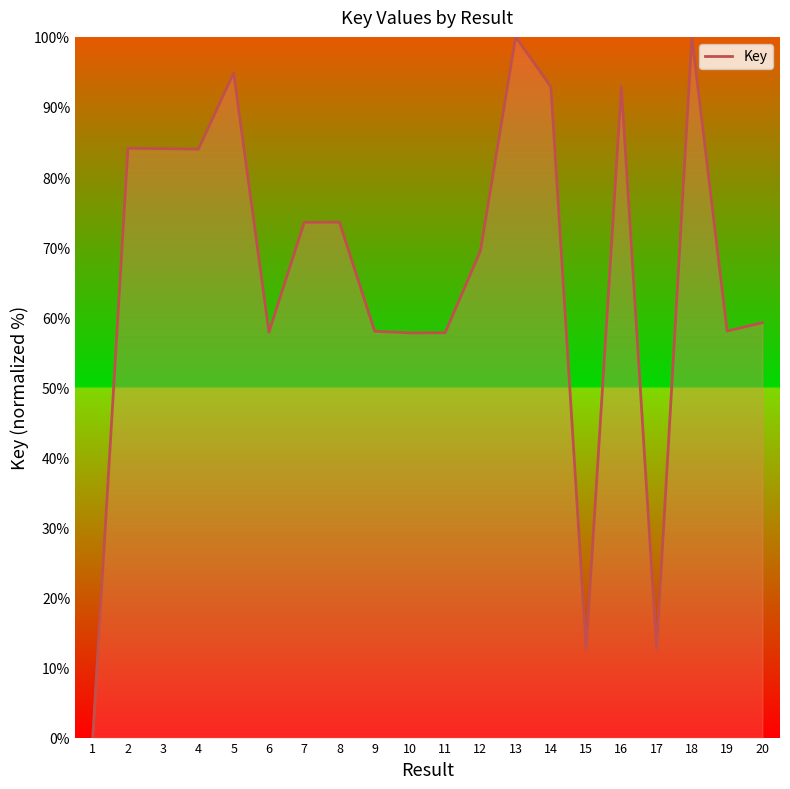

What is the maximum value shown in the chart?

100.0